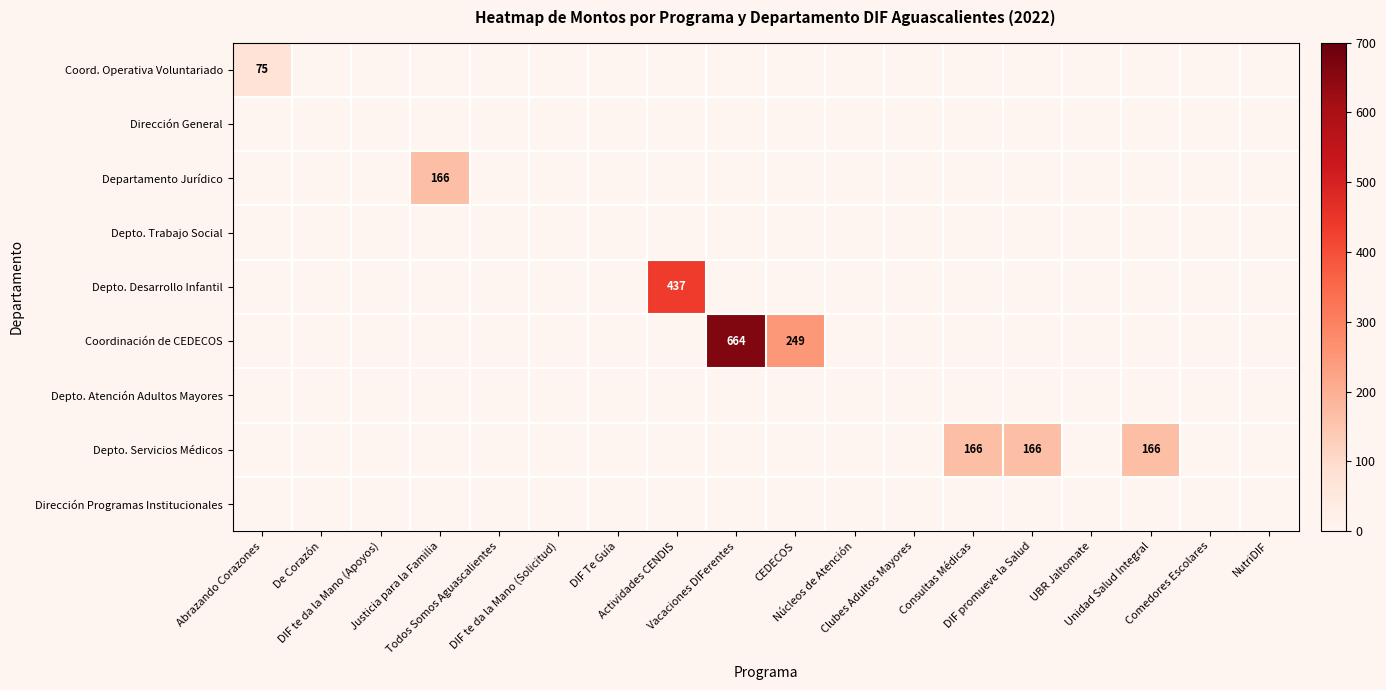

Between Abrazando Corazones and Consultas Médicas, which series saw the biggest shift?

Depto. Servicios Médicos